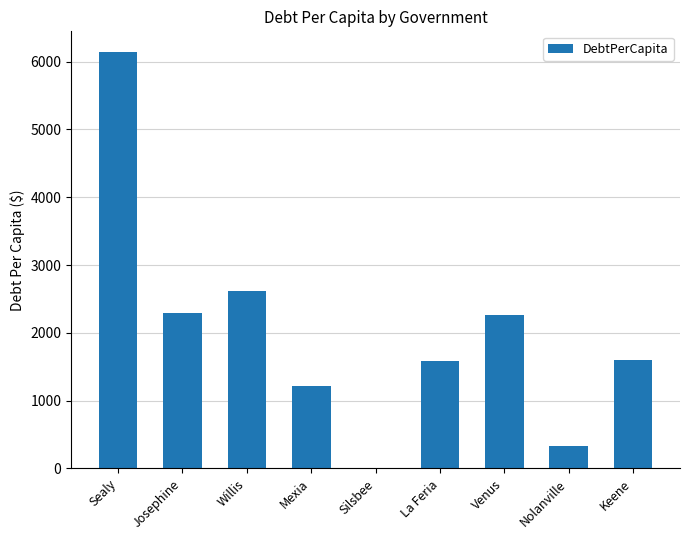

What is the sum of all values?

18056.6